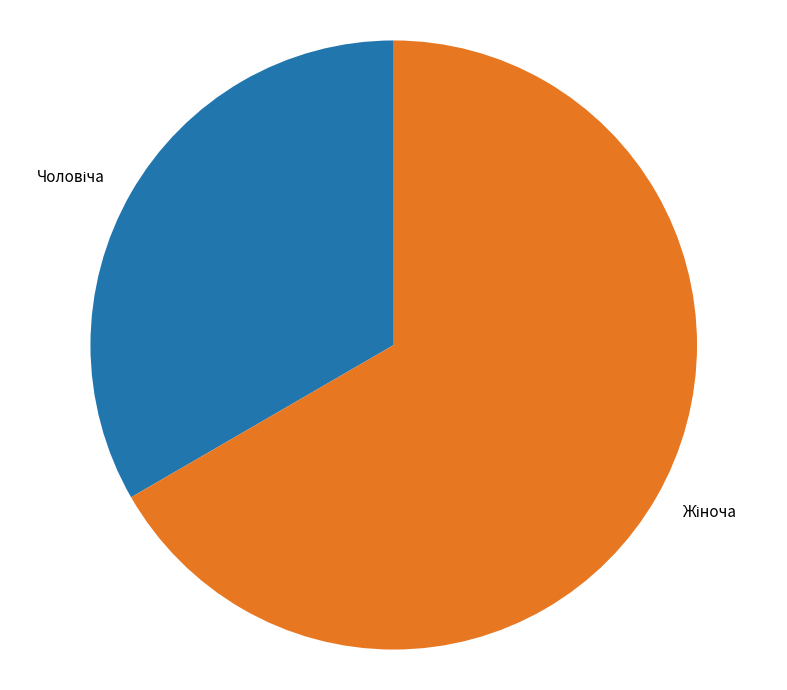

How many segments does this pie chart have?

2